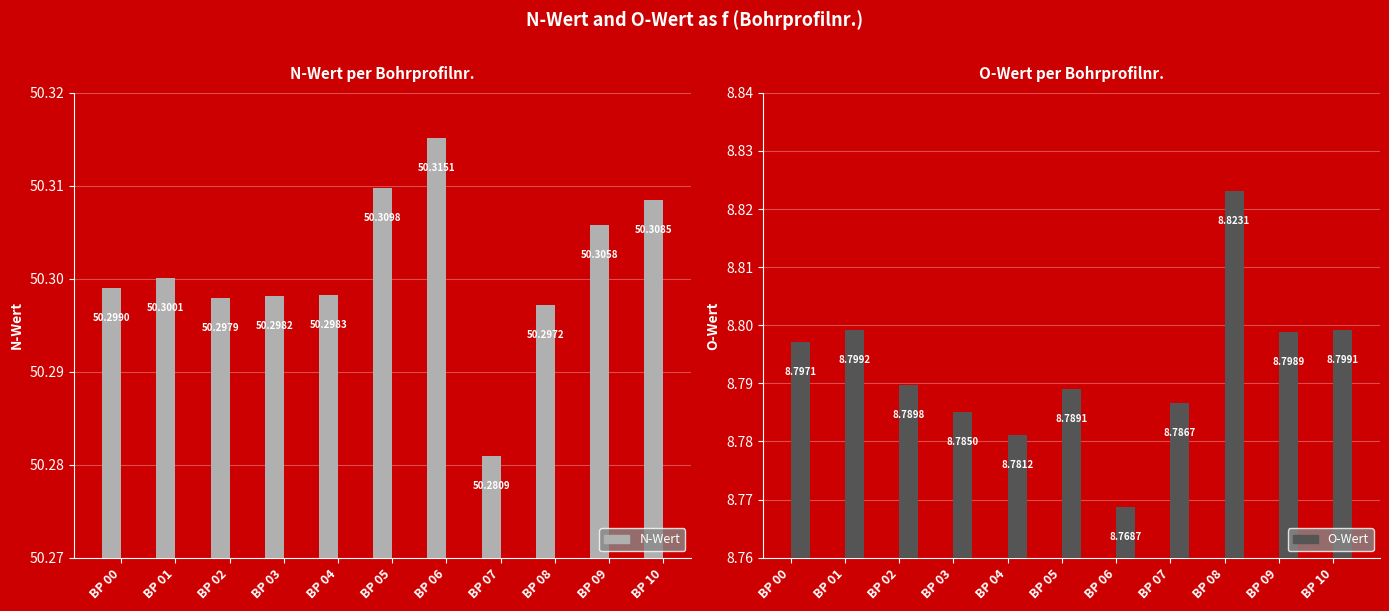

What is the minimum value shown in the chart?

8.8